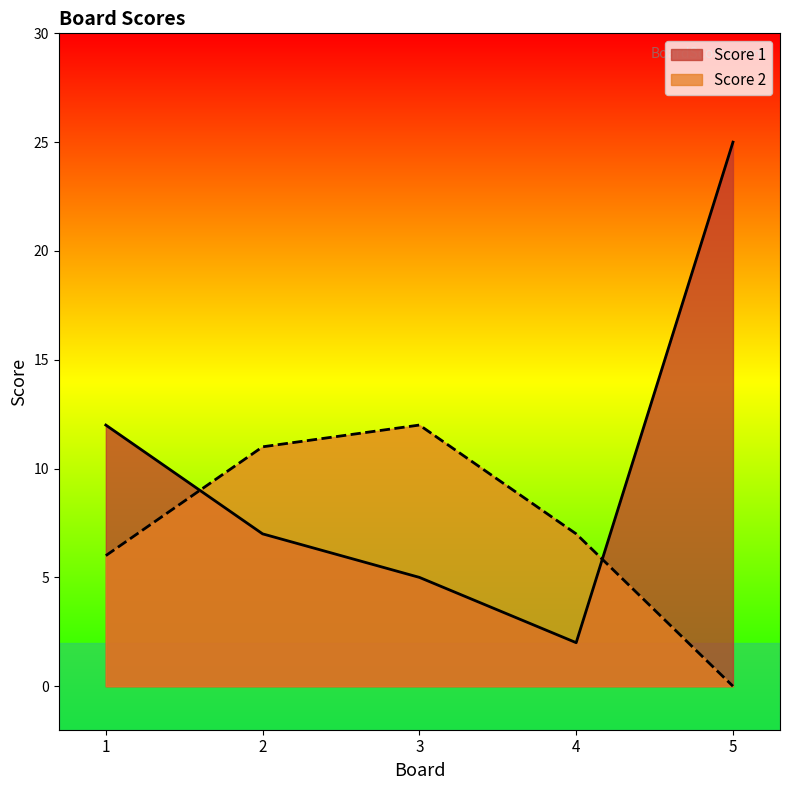

List the series in order of their peak value, lowest first.

Score 2, Score 1